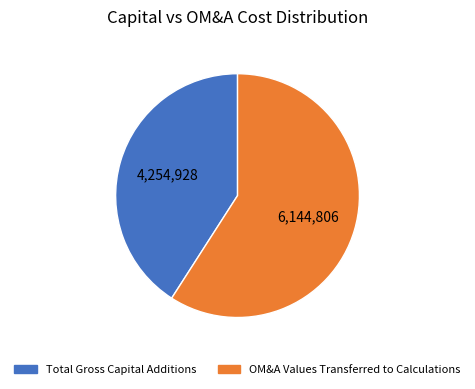

Is there any slice that represents more than half of the pie?

Yes